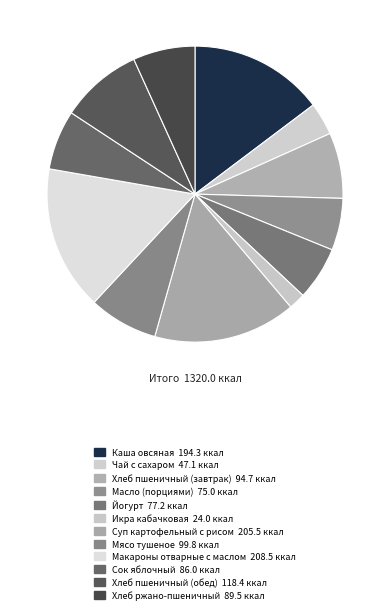

Rank the categories by value from lowest to highest.

Икра кабачковая, Чай с сахаром, Масло (порциями), Йогурт, Сок яблочный, Хлеб ржано-пшеничный, Хлеб пшеничный (завтрак), Мясо тушеное, Хлеб пшеничный (обед), Каша овсяная, Суп картофельный с рисом, Макароны отварные с маслом